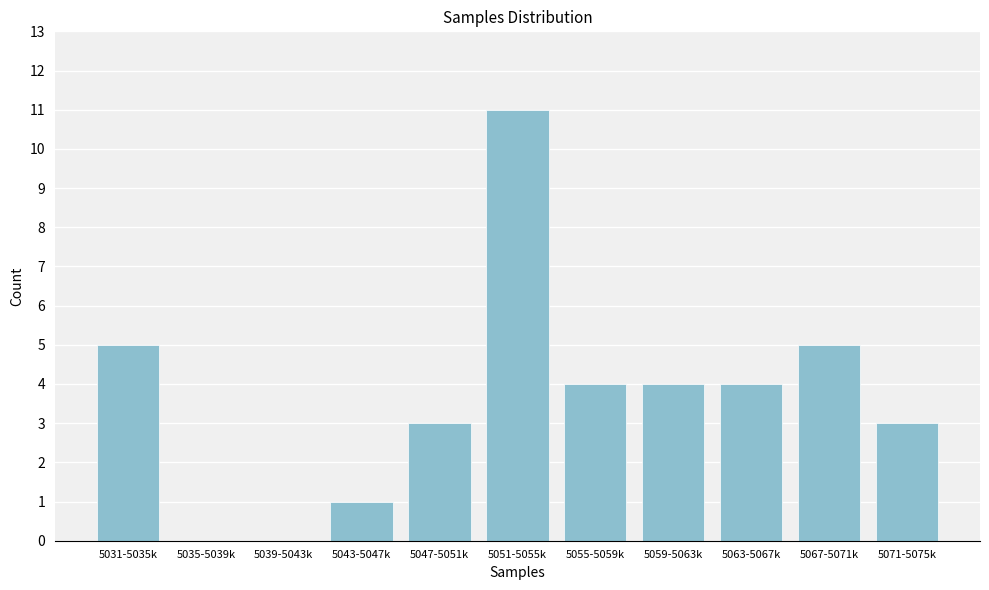

Reading left to right, extract all data points from this chart.

5031-5035k=5	5035-5039k=0	5039-5043k=0	5043-5047k=1	5047-5051k=3	5051-5055k=11	5055-5059k=4	5059-5063k=4	5063-5067k=4	5067-5071k=5	5071-5075k=3